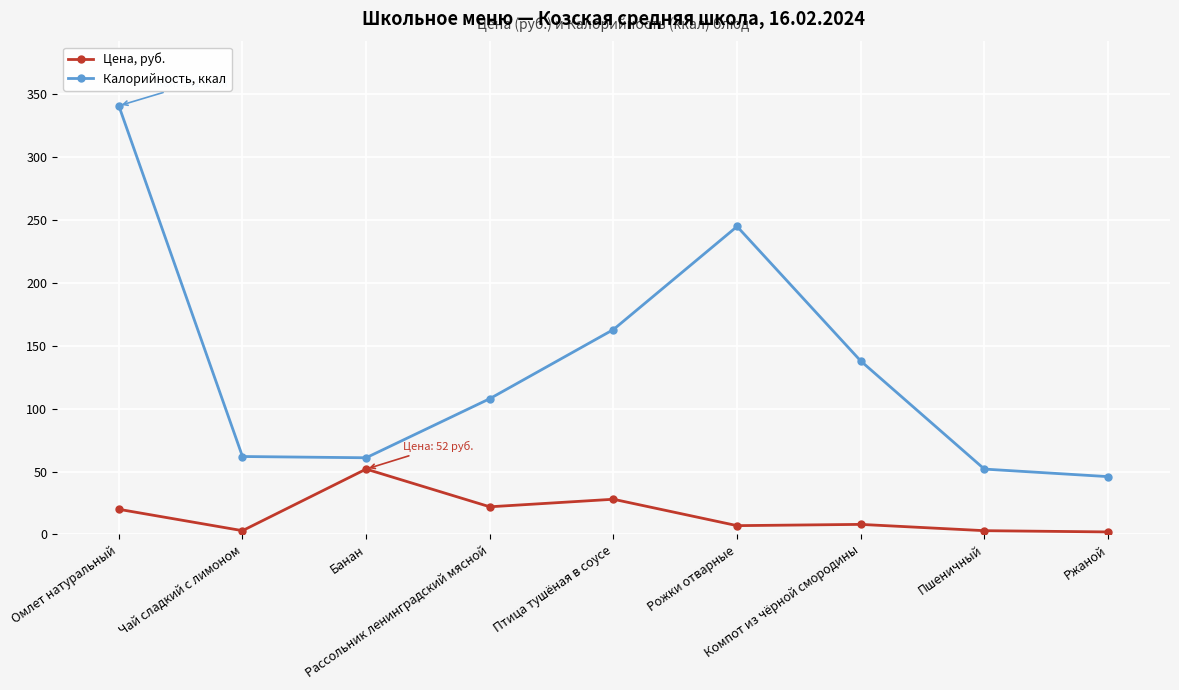

At which label is Цена, руб. closest to 27?

Птица тушёная в соусе